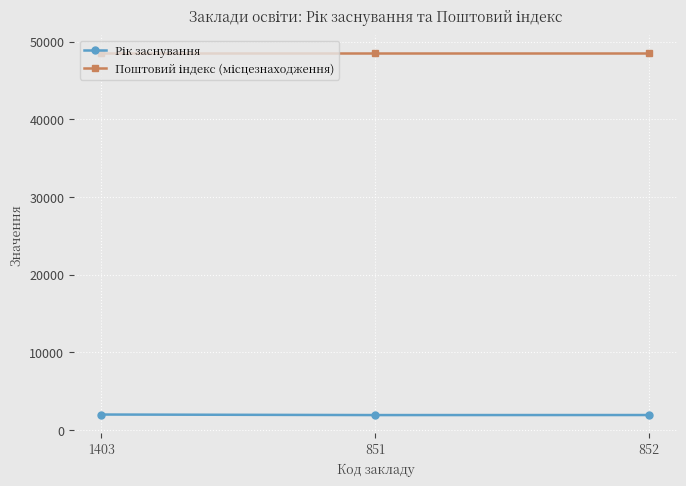

What is the total value across all series at 1403?

50510